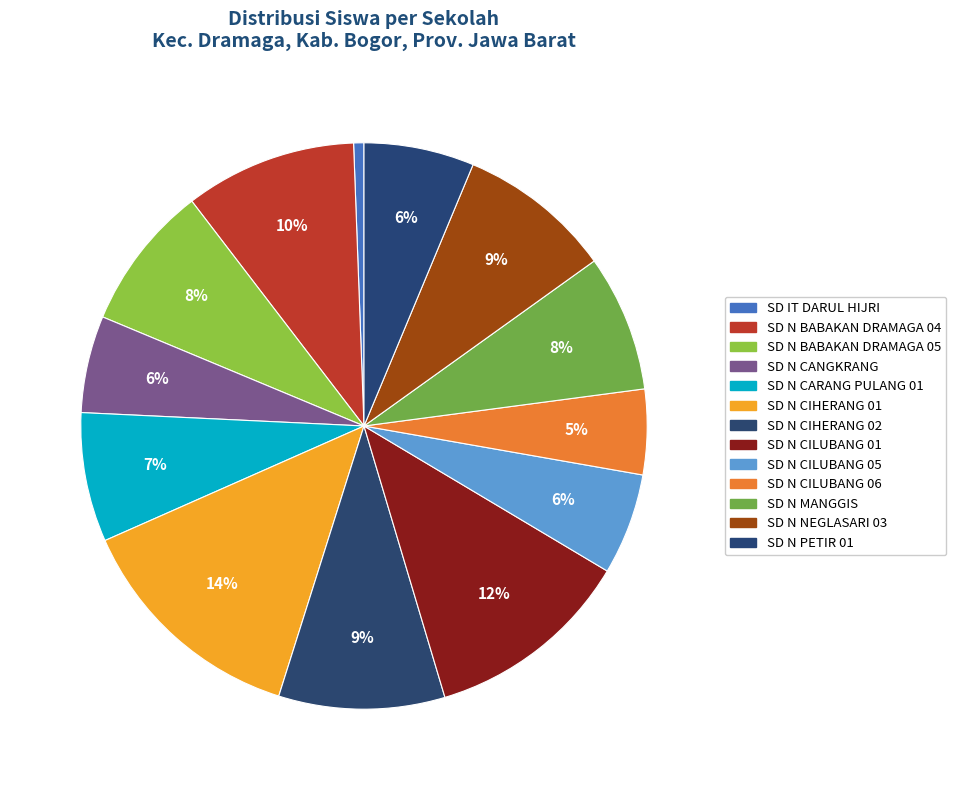

What is the largest slice in the pie chart?

SD N CIHERANG 01